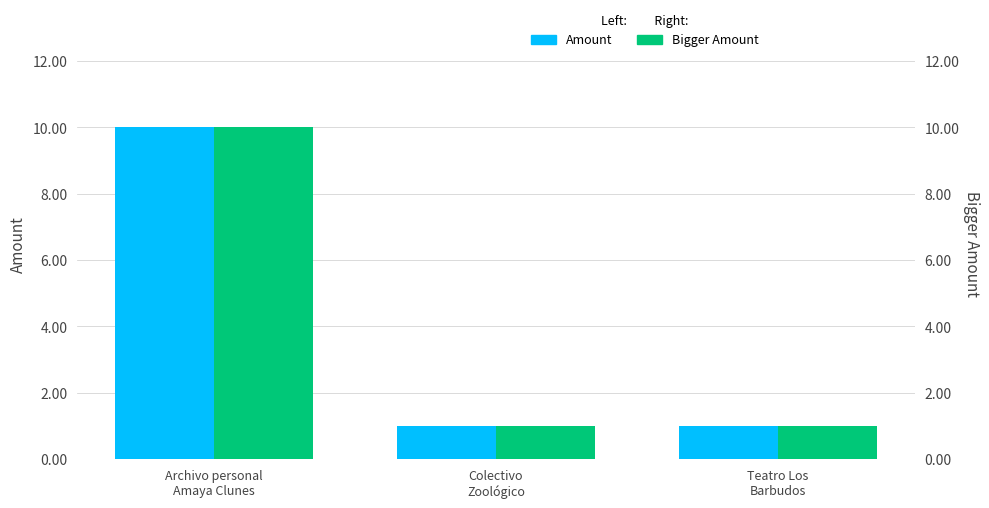

Is it true that Amount equals 15 at Archivo personal
Amaya Clunes?

False